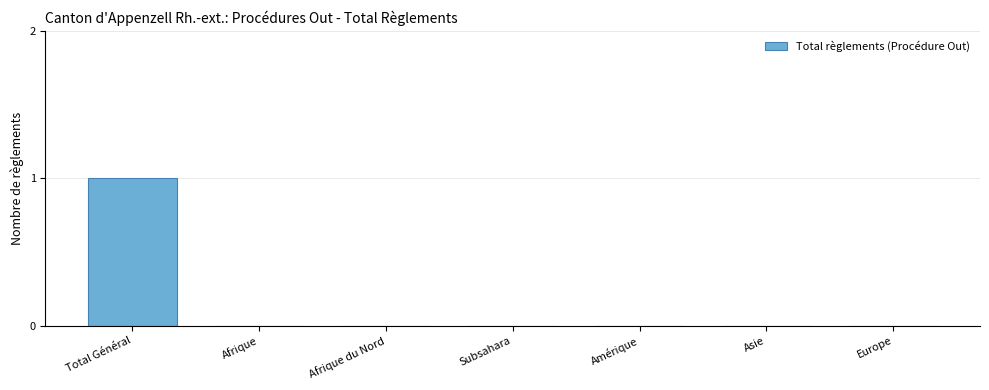

Reading left to right, extract all data points from this chart.

Total Général=1	Afrique=0	Afrique du Nord=0	Subsahara=0	Amérique=0	Asie=0	Europe=0